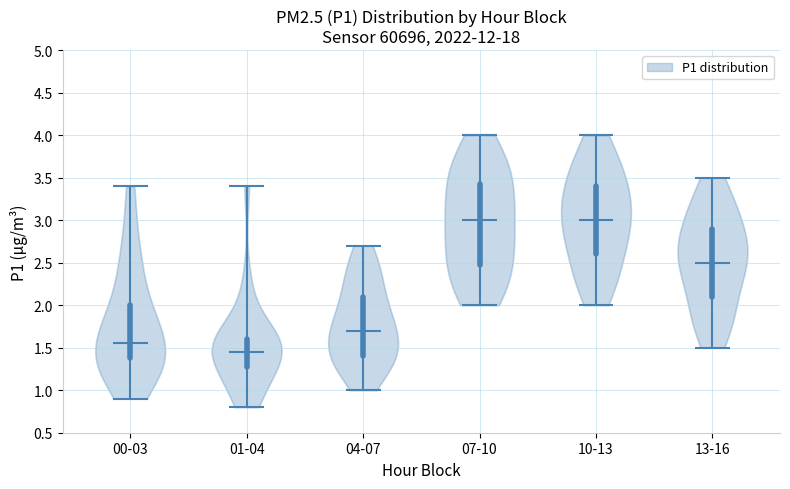

What is the highest point the violin for 00-03 reaches on the y-axis? The values are not printed on the chart, so give them approximately, as read against the axis.

3.40